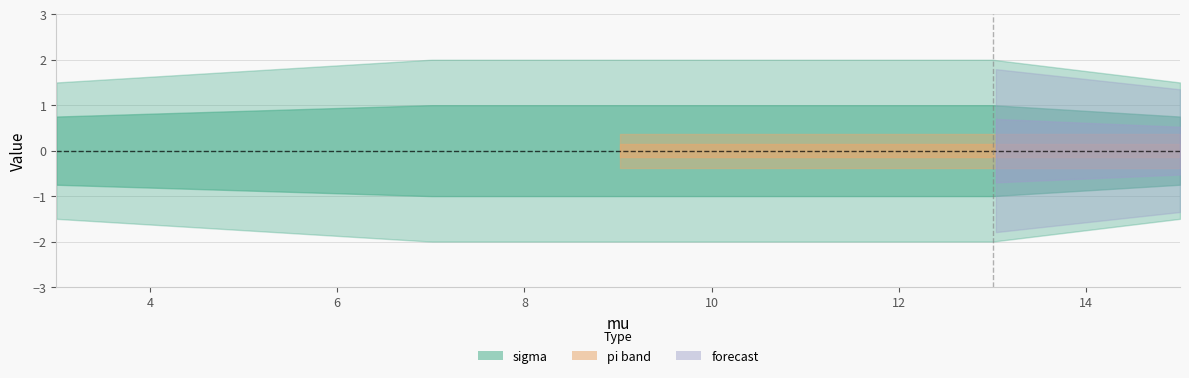

What is the value of the pi point at the 4th from the left?

0.2